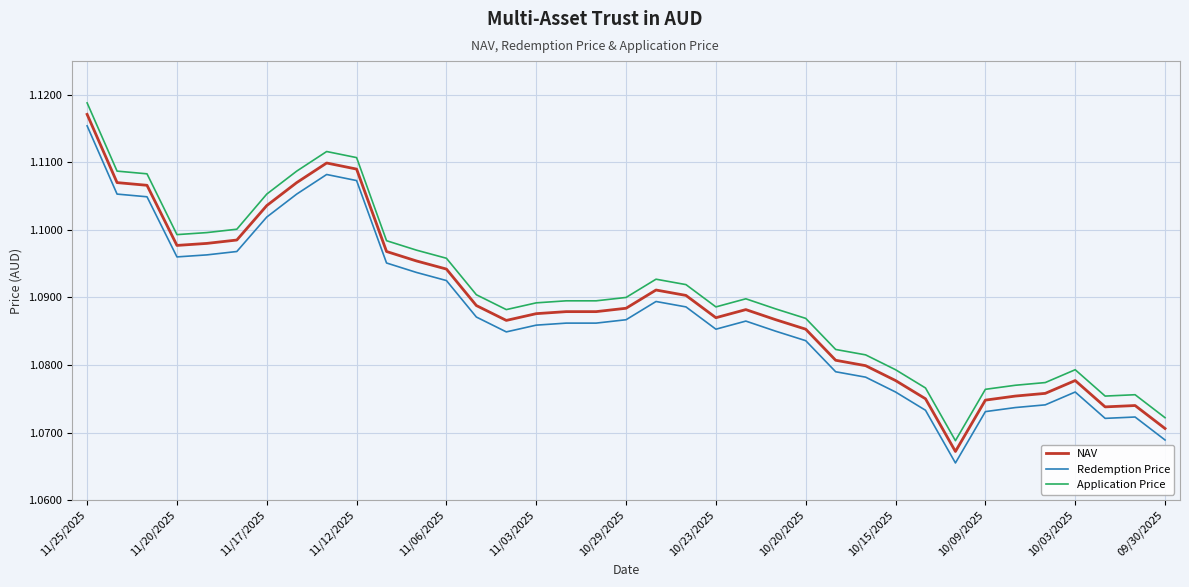

True or false: Application Price and NAV cross at least once.

False